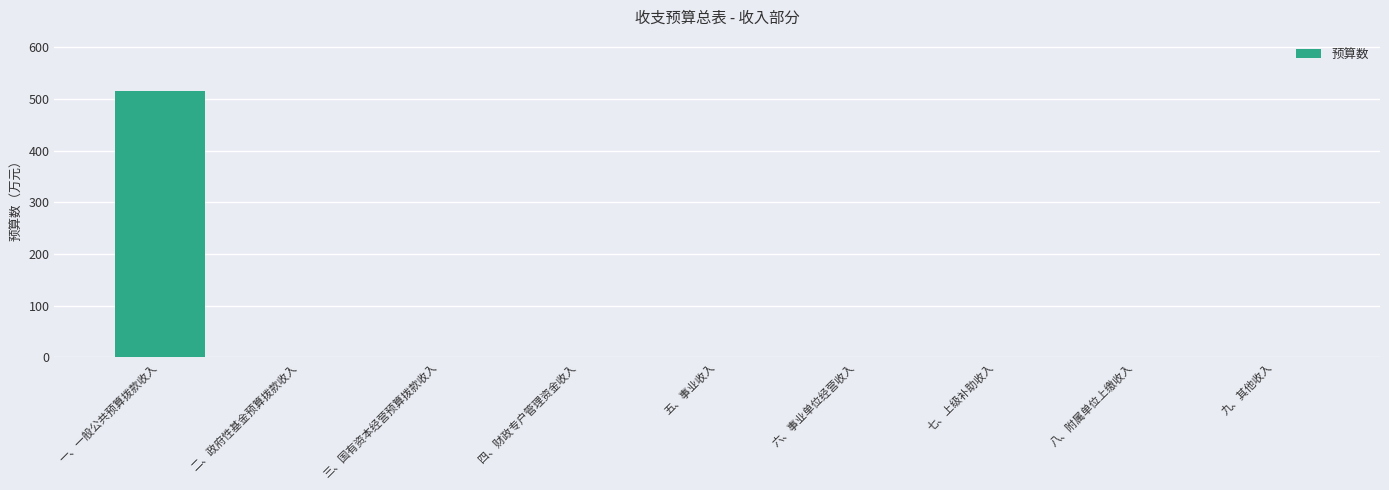

The value at 二、政府性基金预算拨款收入 is -248.5. True or false?

False